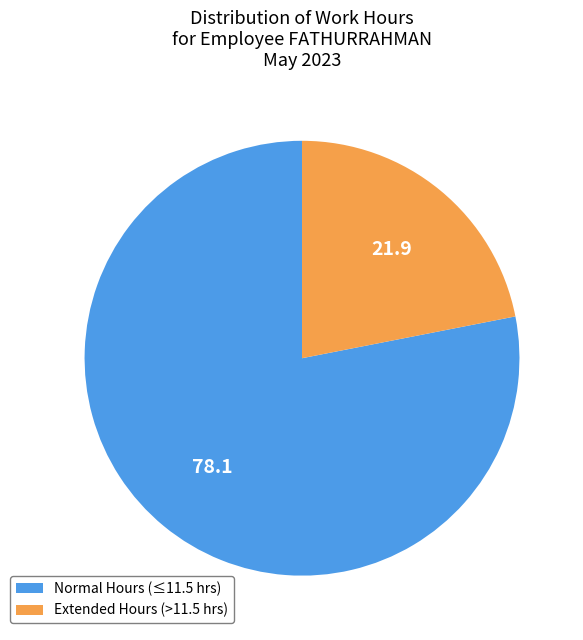

What is the majority slice?

Normal Hours (≤11.5 hrs)